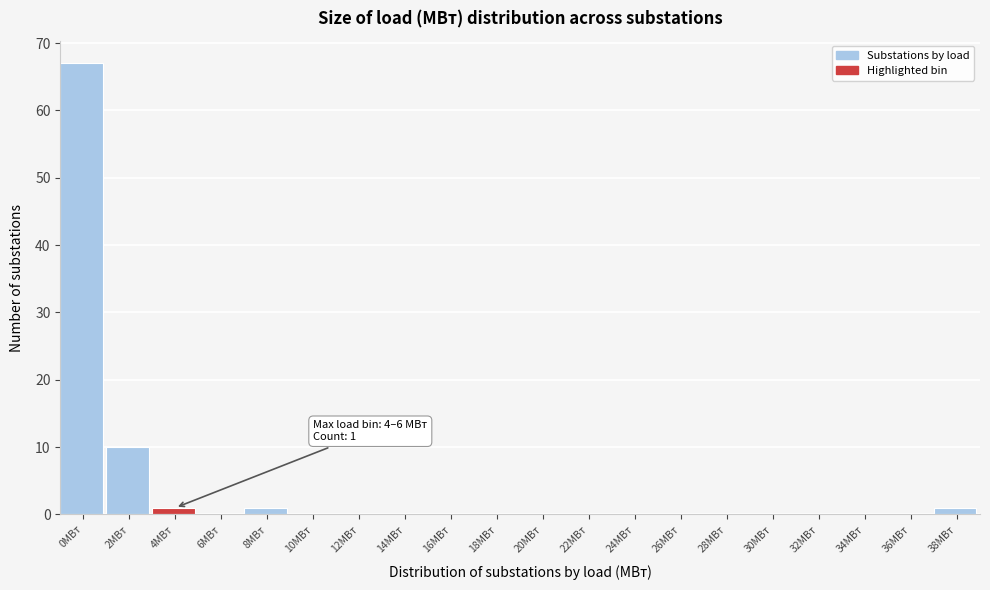

Reading left to right, list all the values displayed in this chart.

0МВт=67	2МВт=10	4МВт=1	6МВт=0	8МВт=1	10МВт=0	12МВт=0	14МВт=0	16МВт=0	18МВт=0	20МВт=0	22МВт=0	24МВт=0	26МВт=0	28МВт=0	30МВт=0	32МВт=0	34МВт=0	36МВт=0	38МВт=1